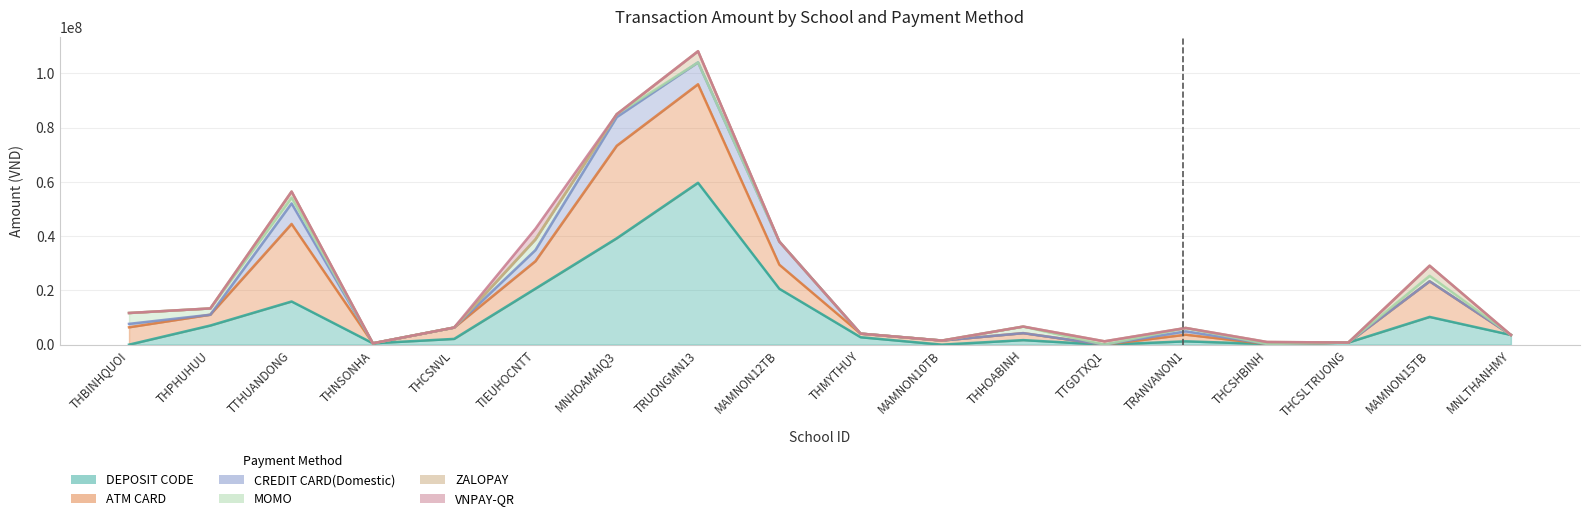

How many interior local peaks does the DEPOSIT CODE series have?

5